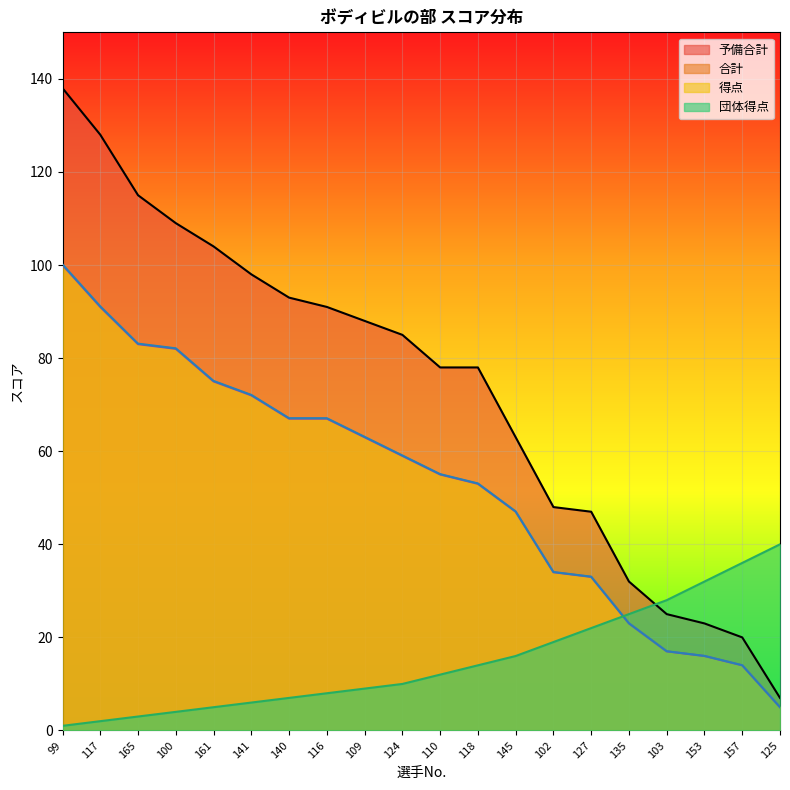

The value of 得点 at 118 is 53.1. True or false?

True